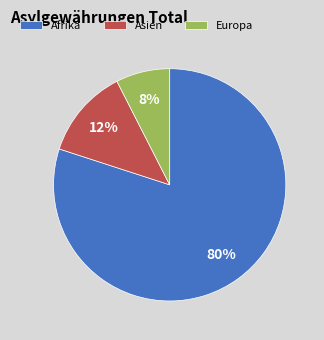

Which has a higher value, Afrika or Asien?

Afrika